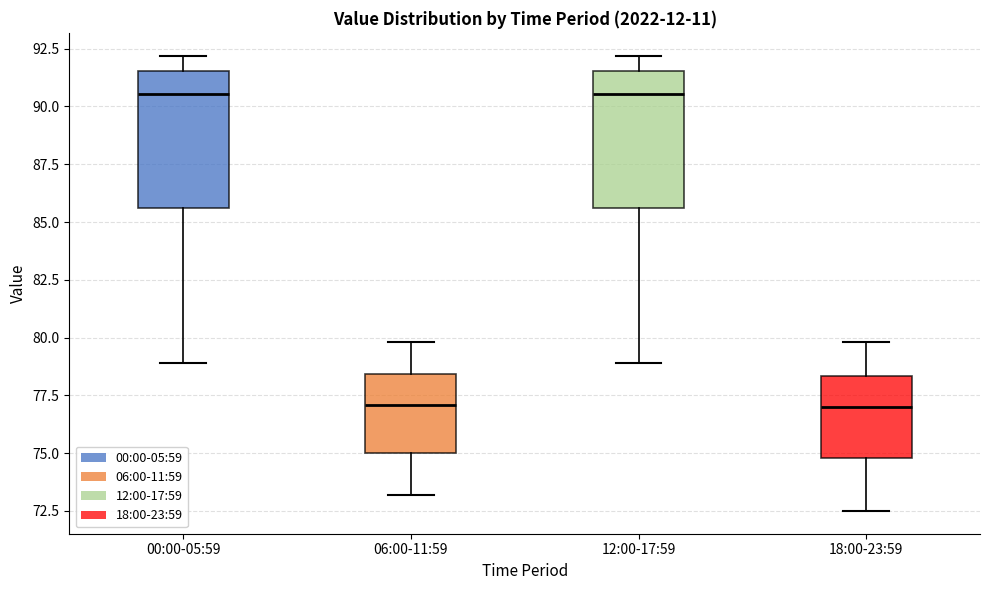

Reading left to right, read every box against the y-axis: the position of its median line, the range the box covers, and the ends of its whiskers. The values are not printed on the chart, so give them approximately, as read against the axis.

00:00-05:59: median 90.5, box 85.5 to 91.5, whiskers 79.0 to 92.0
06:00-11:59: median 77.0, box 75.0 to 78.5, whiskers 73.0 to 80.0
12:00-17:59: median 90.5, box 85.5 to 91.5, whiskers 79.0 to 92.0
18:00-23:59: median 77.0, box 75.0 to 78.5, whiskers 72.5 to 80.0